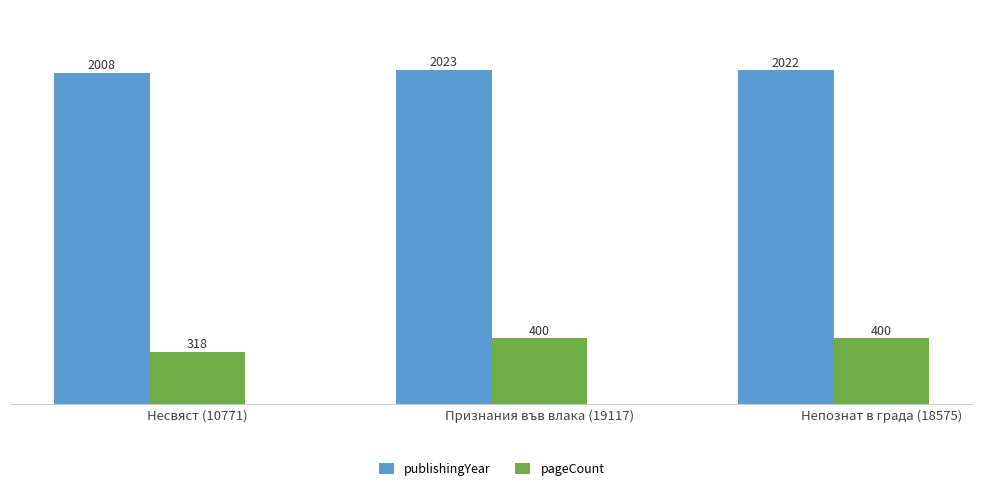

At which category is the sum across all series the highest?

Признания във влака (19117)